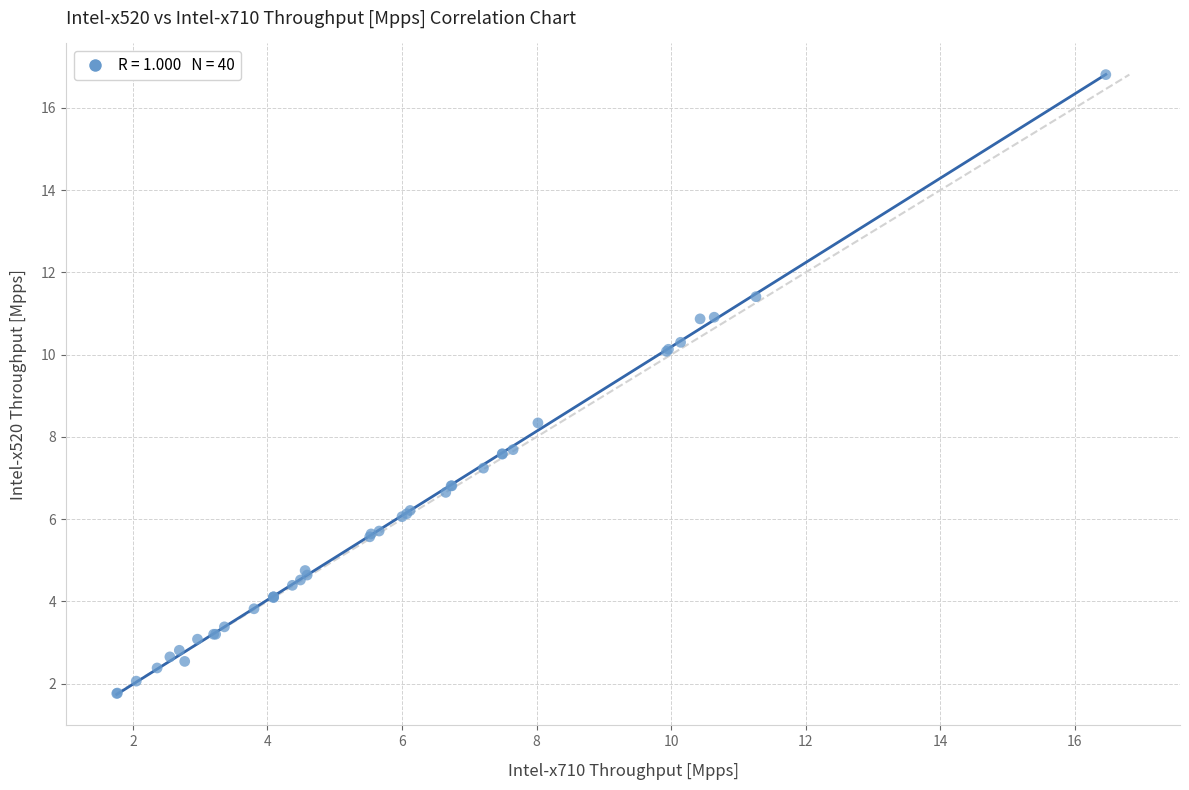

What Y value in the scatter plot is closest to 9?

8.3